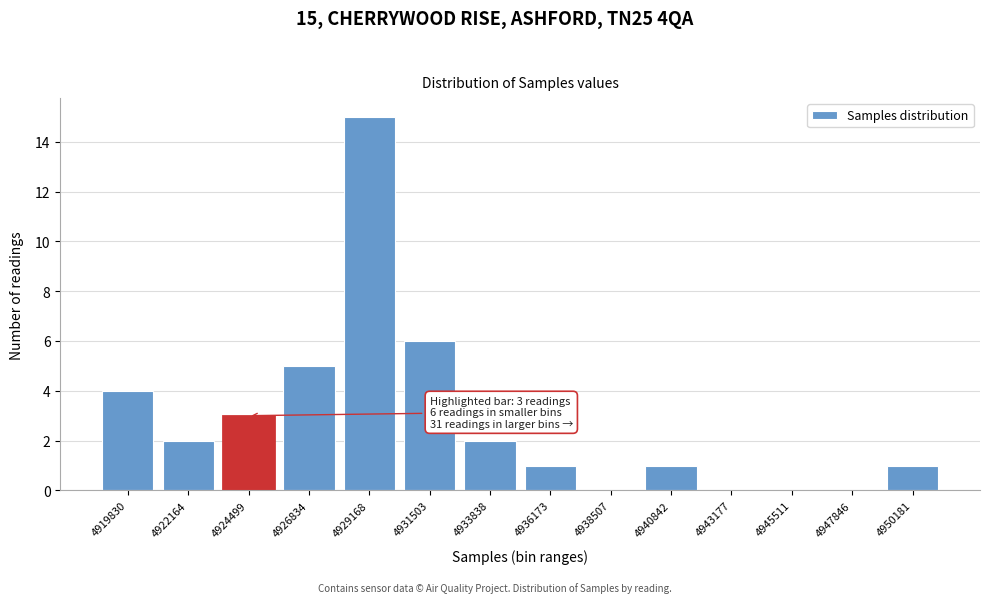

Reading left to right, extract all data points from this chart.

4919830=4	4922164=2	4924499=3	4926834=5	4929168=15	4931503=6	4933838=2	4936173=1	4938507=0	4940842=1	4943177=0	4945511=0	4947846=0	4950181=1